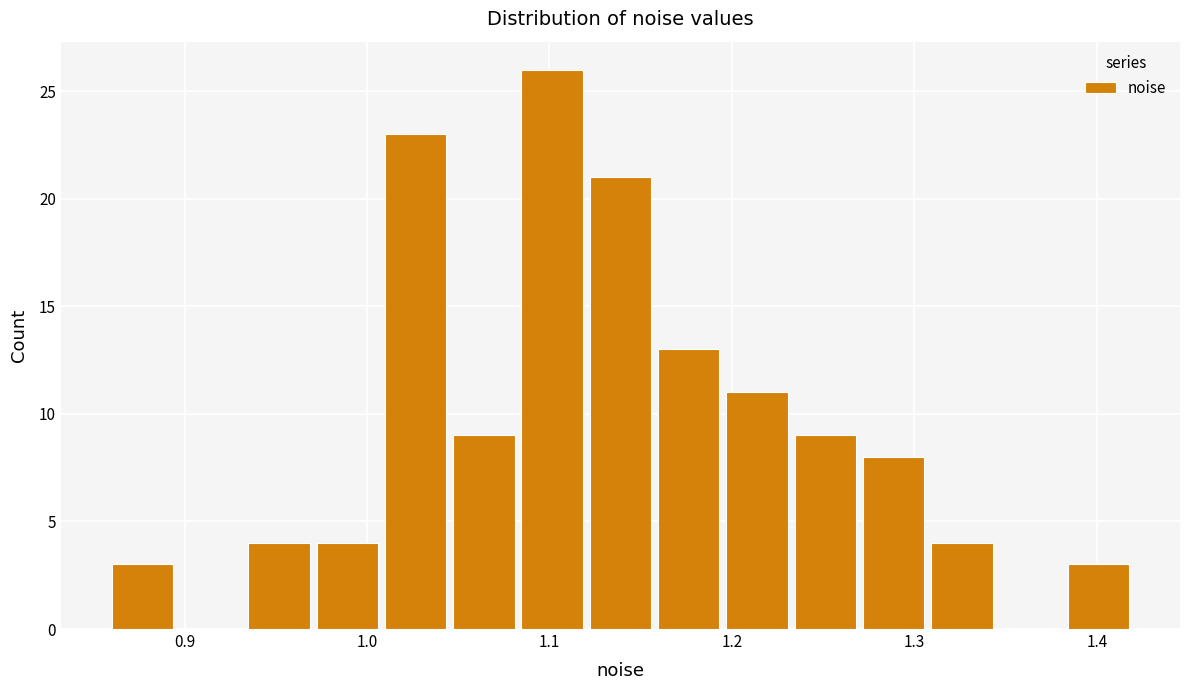

Read against the x-axis, roughly where is the centre of the tallest bar?

1.10